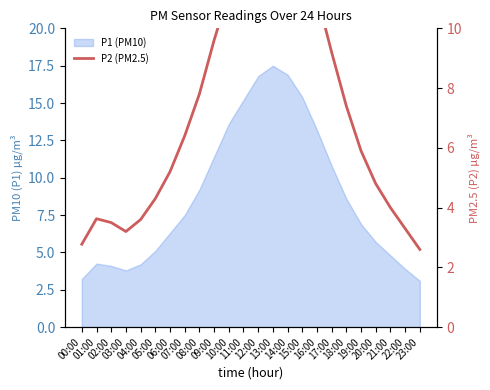

Rank the categories by value from highest to lowest.

13:00, 14:00, 12:00, 15:00, 11:00, 10:00, 16:00, 09:00, 17:00, 08:00, 18:00, 07:00, 19:00, 06:00, 20:00, 05:00, 21:00, 01:00, 04:00, 02:00, 22:00, 03:00, 00:00, 23:00